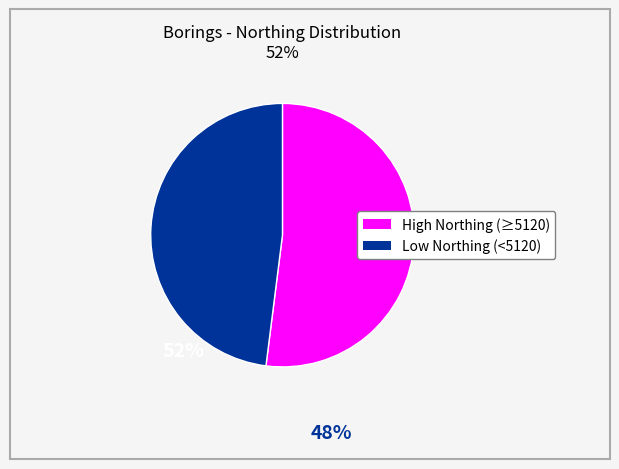

Does any single category account for the majority?

Yes